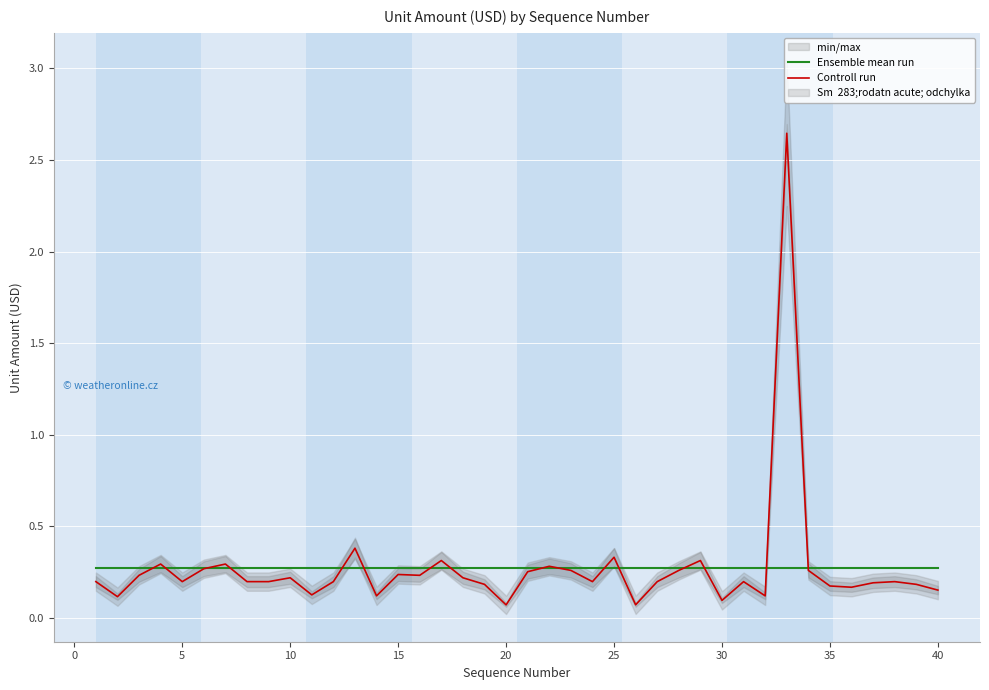

How many lines are shown in the chart?

2